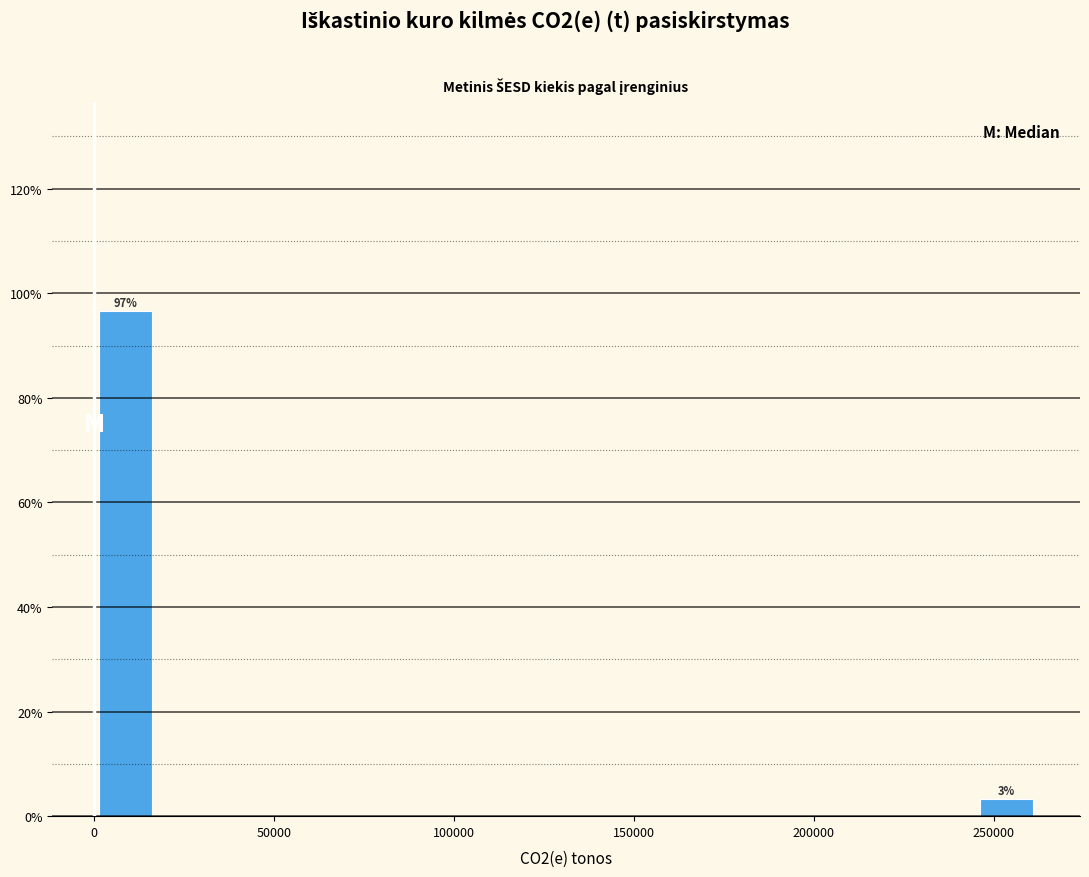

Read against the x-axis, roughly where is the centre of the tallest bar?

10000